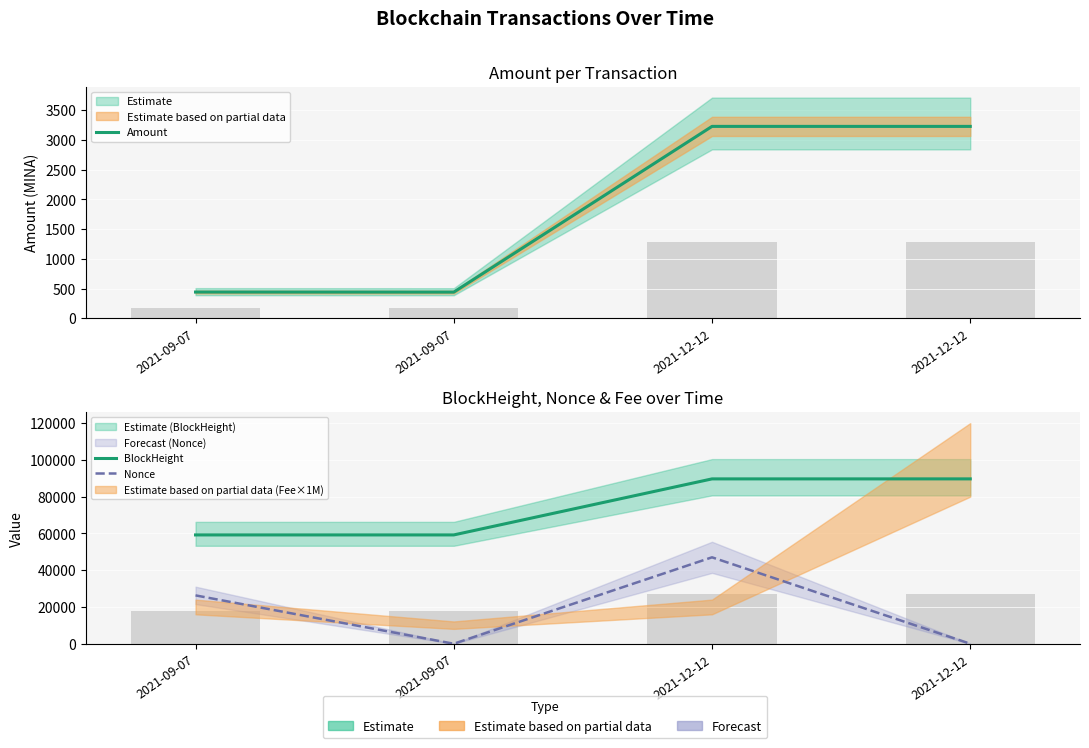

List the series in order of their peak value, lowest first.

Amount, Nonce, BlockHeight